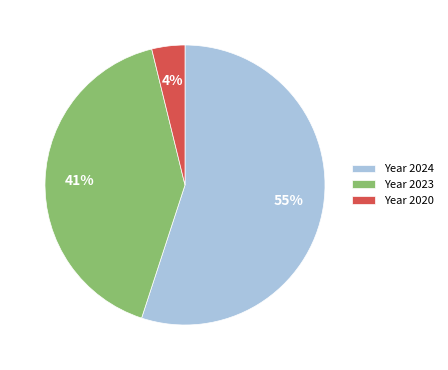

The Year 2020 slice represents 4% of the pie. True or false?

True